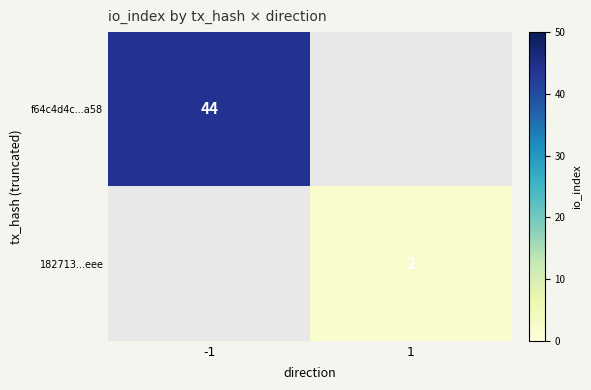

True or false: 182713...eee has a value of 2 at 1.

True